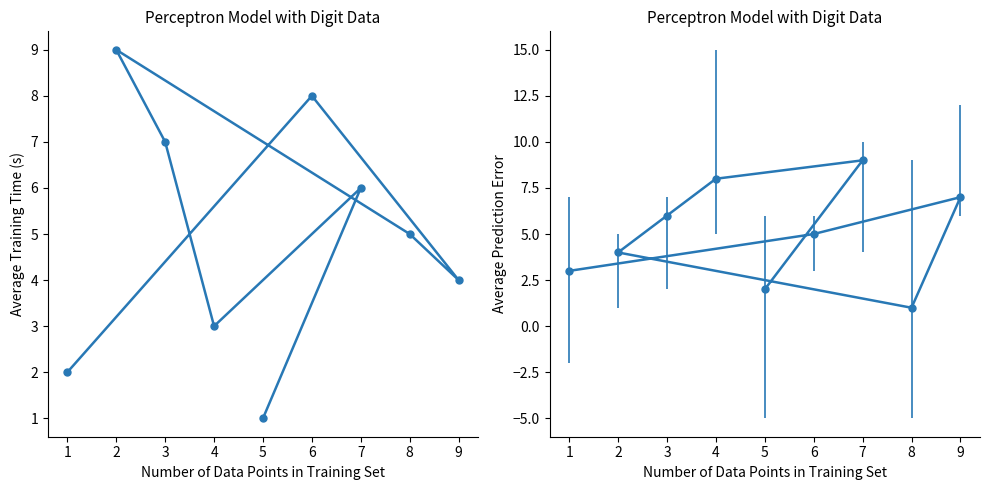

How many lines are shown in the chart?

1